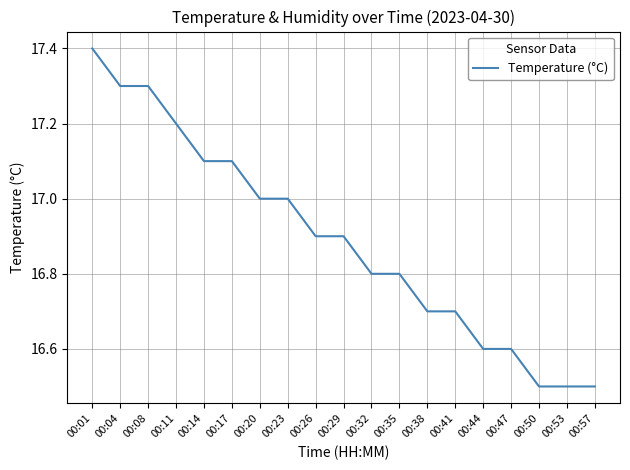

What is the difference between the maximum and minimum values?

0.9